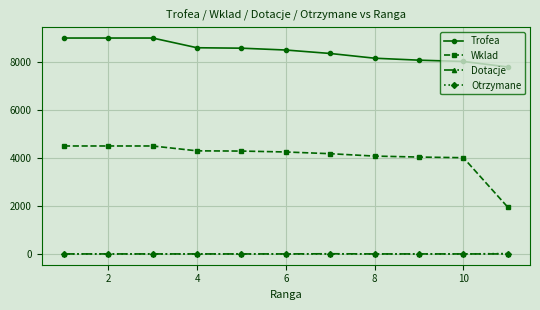

What is the maximum value shown in the chart?

9000